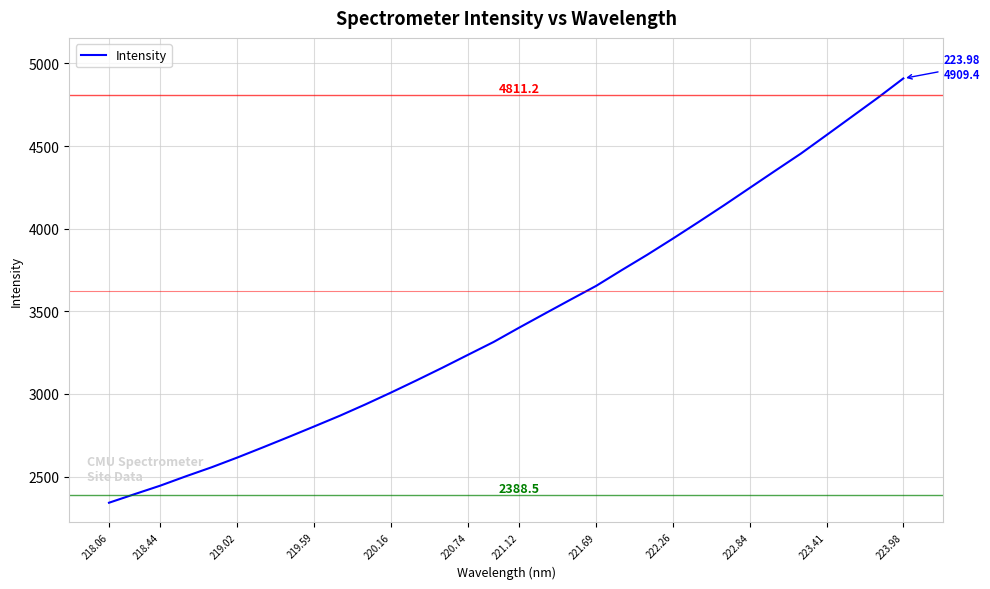

Reading right to left, what are all the values shown in this chart?

4909.4	4792.0	4679.3	4566.8	4455.0	4351.4	4246.9	4142.3	4040.4	3940.3	3842.7	3749.3	3653.8	3570.6	3486.3	3401.5	3314.6	3236.8	3158.6	3082.7	3008.7	2936.8	2868.1	2803.3	2739.4	2676.6	2615.0	2556.2	2501.8	2445.1	2393.7	2341.6